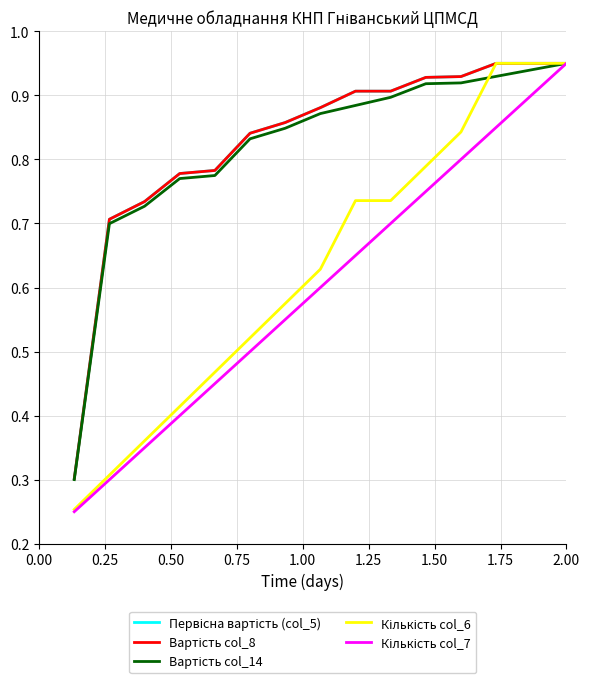

What is the sum of all Кількість col_7 values?

9.0